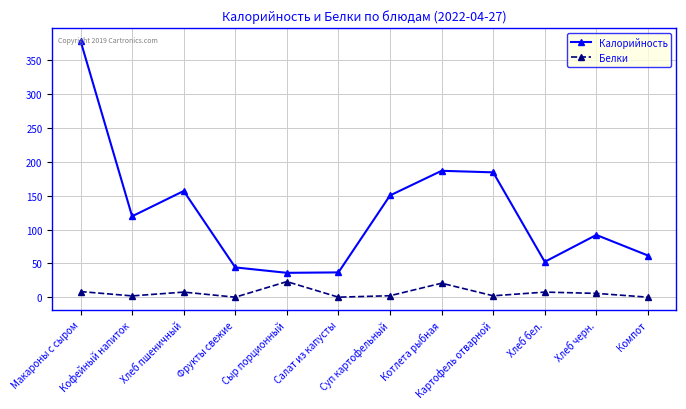

How many interior local valleys does the Калорийность series have?

3